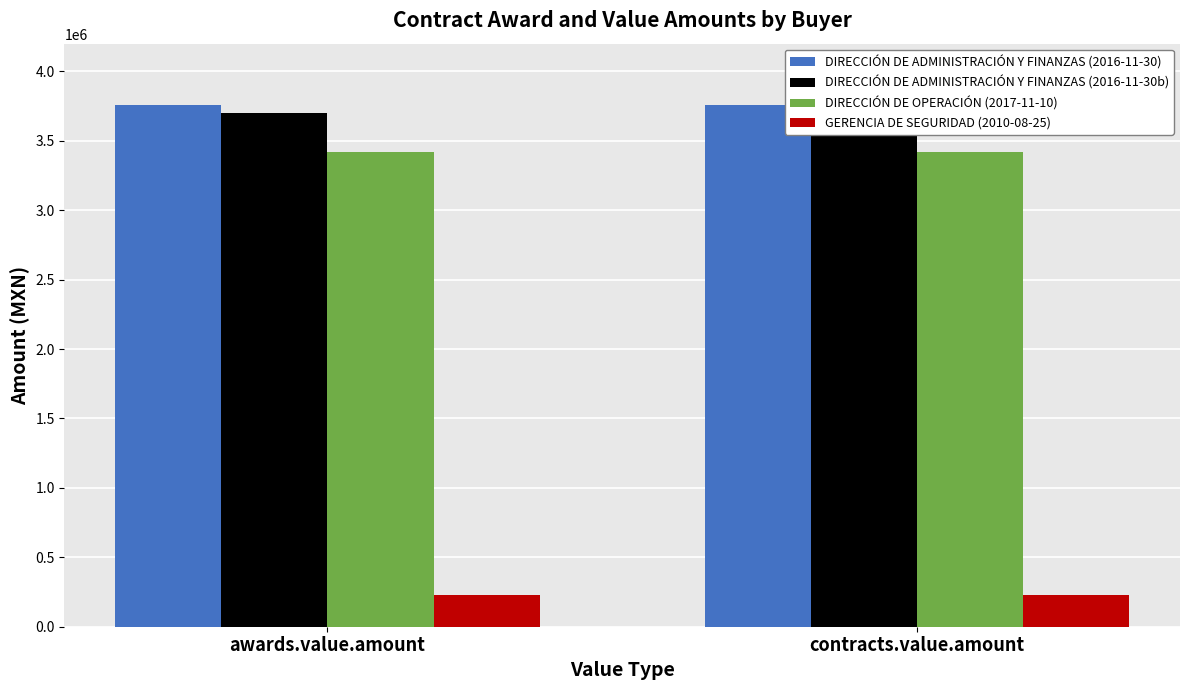

What is the label of the 1st bar from the right?

contracts.value.amount